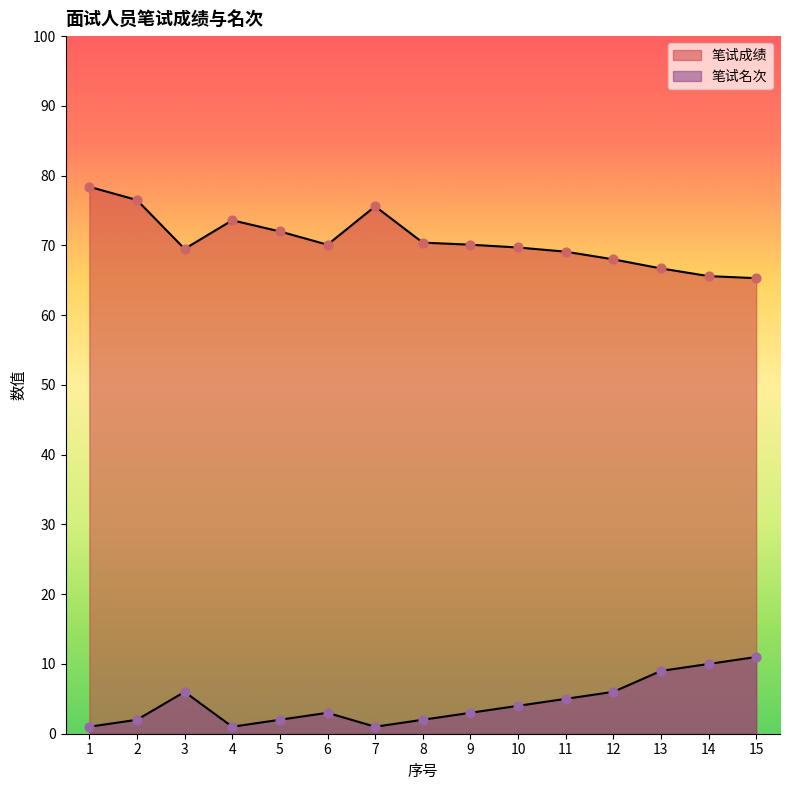

What are all the series names shown in the legend?

笔试成绩, 笔试名次